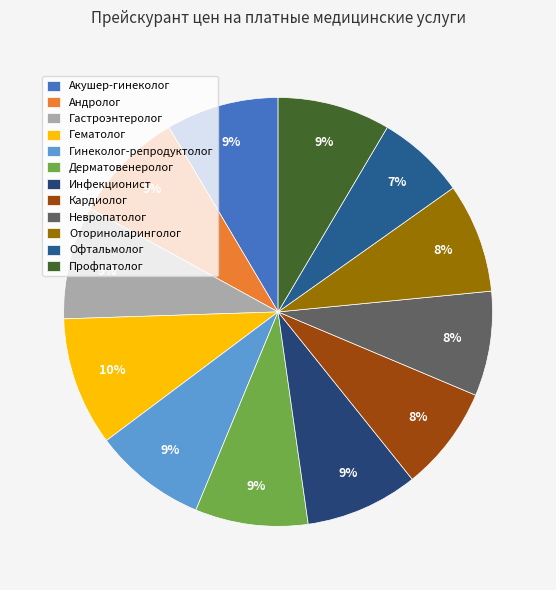

Which has a higher value, Инфекционист or Дерматовенеролог?

Инфекционист